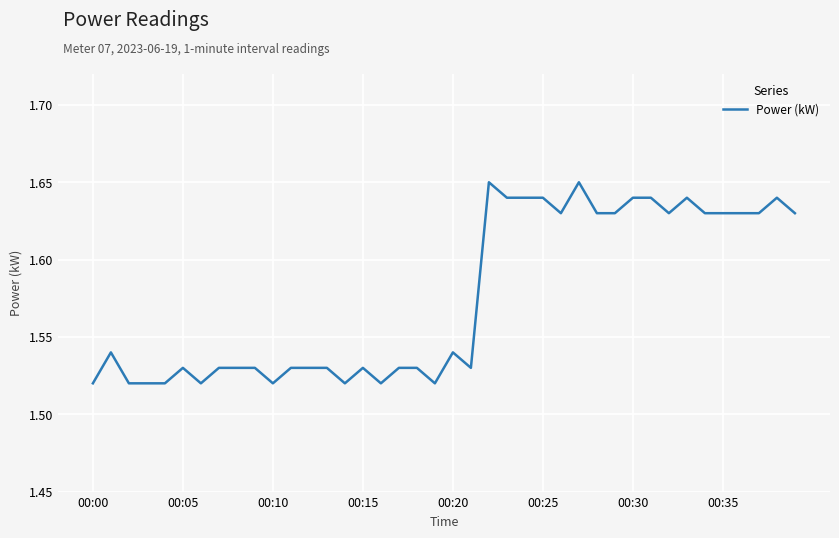

Does the chart display data point markers on the line(s)?

No